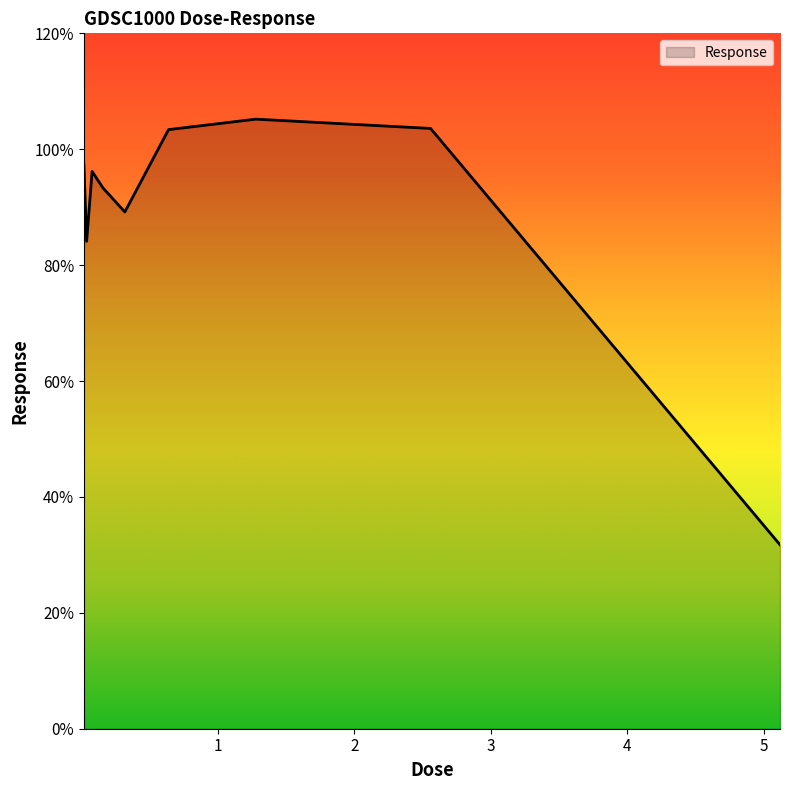

How many values exceed 96?

5